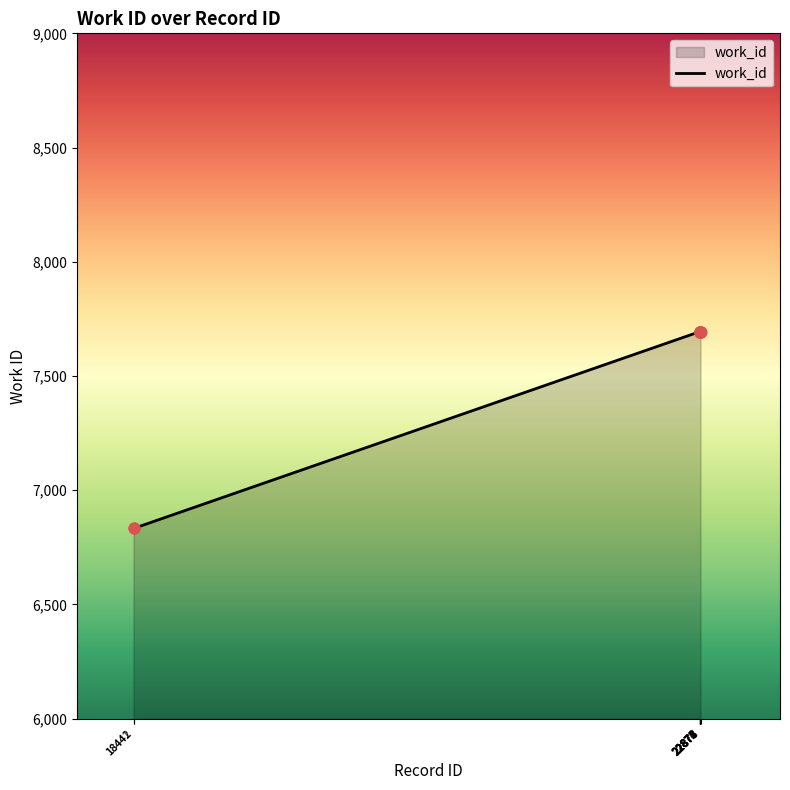

What is the greatest value displayed?

7694